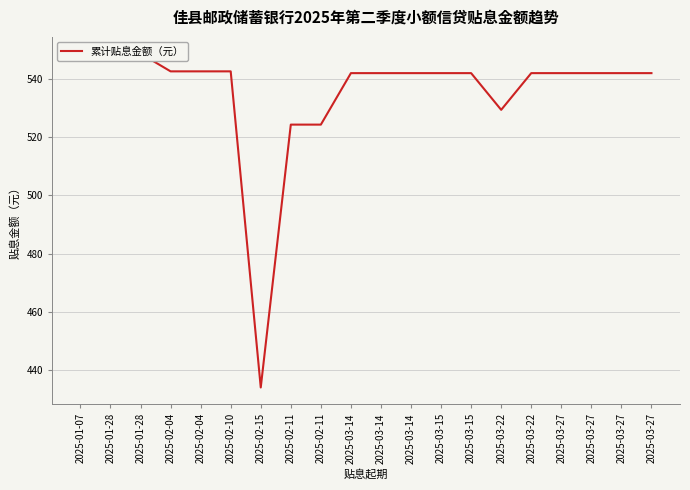

Reading left to right, what are all the values shown in this chart?

548.6	548.6	548.6	542.5	542.5	542.5	434.0	524.2	524.2	541.9	541.9	541.9	541.9	541.9	529.3	541.9	541.9	541.9	541.9	541.9